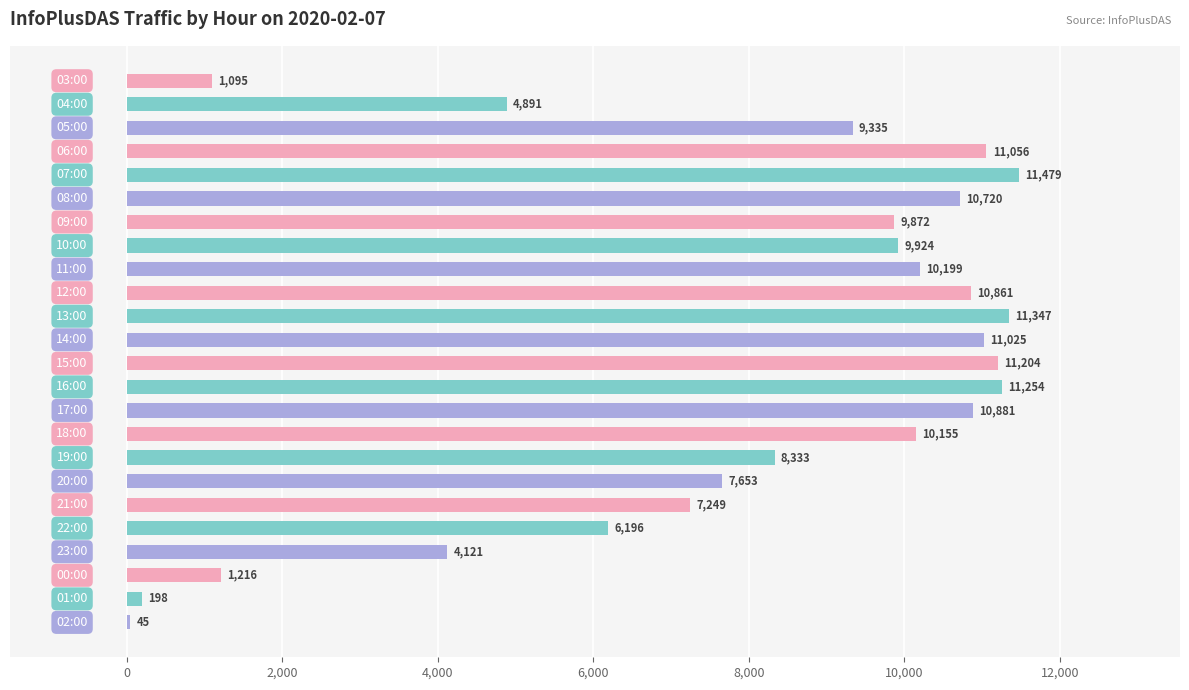

What is the maximum value shown in the chart?

11479